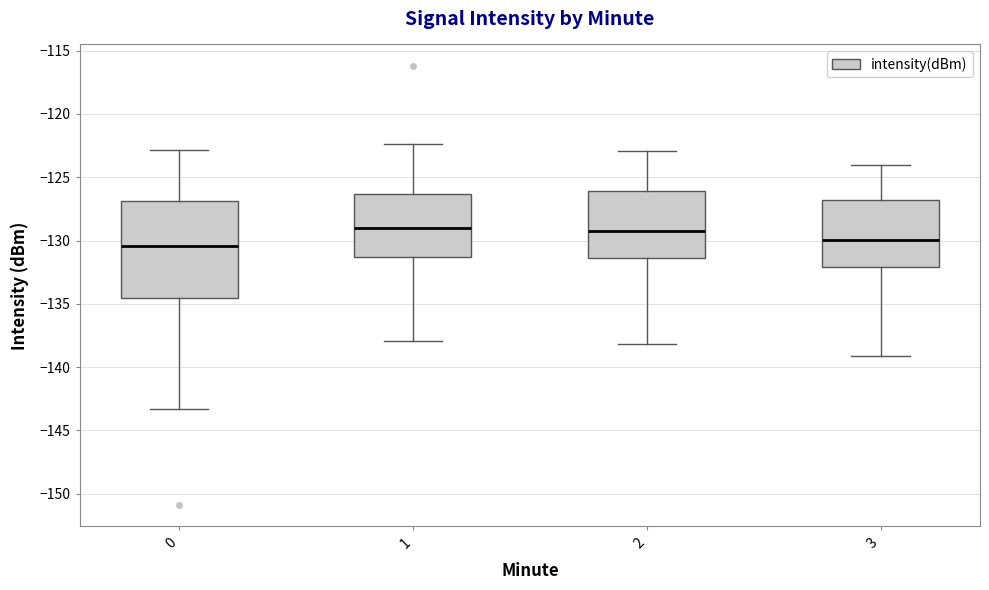

Reading left to right, read every box against the y-axis: the position of its median line, the range the box covers, and the ends of its whiskers. The values are not printed on the chart, so give them approximately, as read against the axis.

0: median -130.5, box -134.5 to -127.0, whiskers -143.5 to -123.0
1: median -129.0, box -131.5 to -126.5, whiskers -138.0 to -122.5
2: median -129.0, box -131.5 to -126.0, whiskers -138.0 to -123.0
3: median -130.0, box -132.0 to -127.0, whiskers -139.0 to -124.0